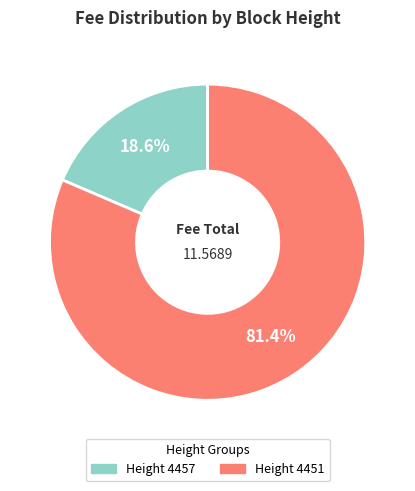

Which category has the smallest portion of the pie?

4457